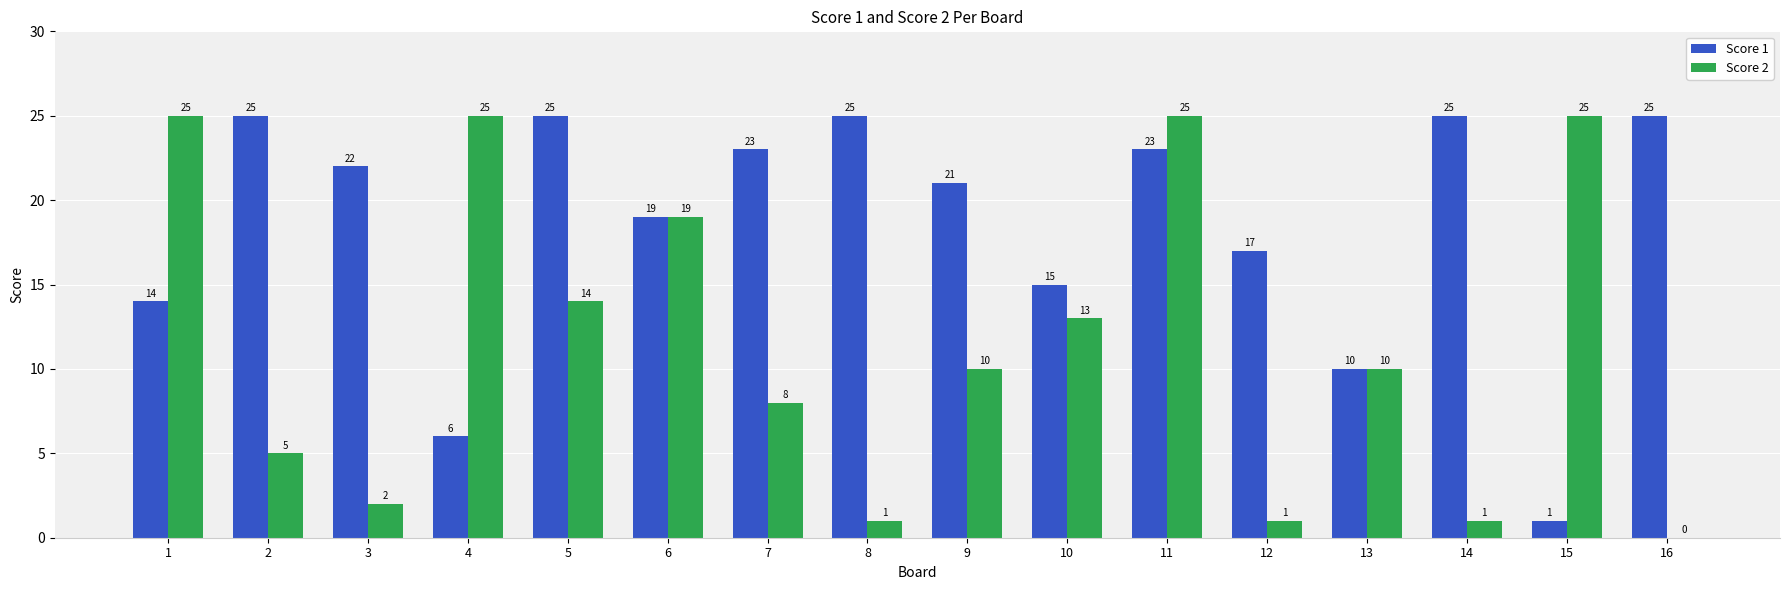

What is the sum of all Score 1 values?

296